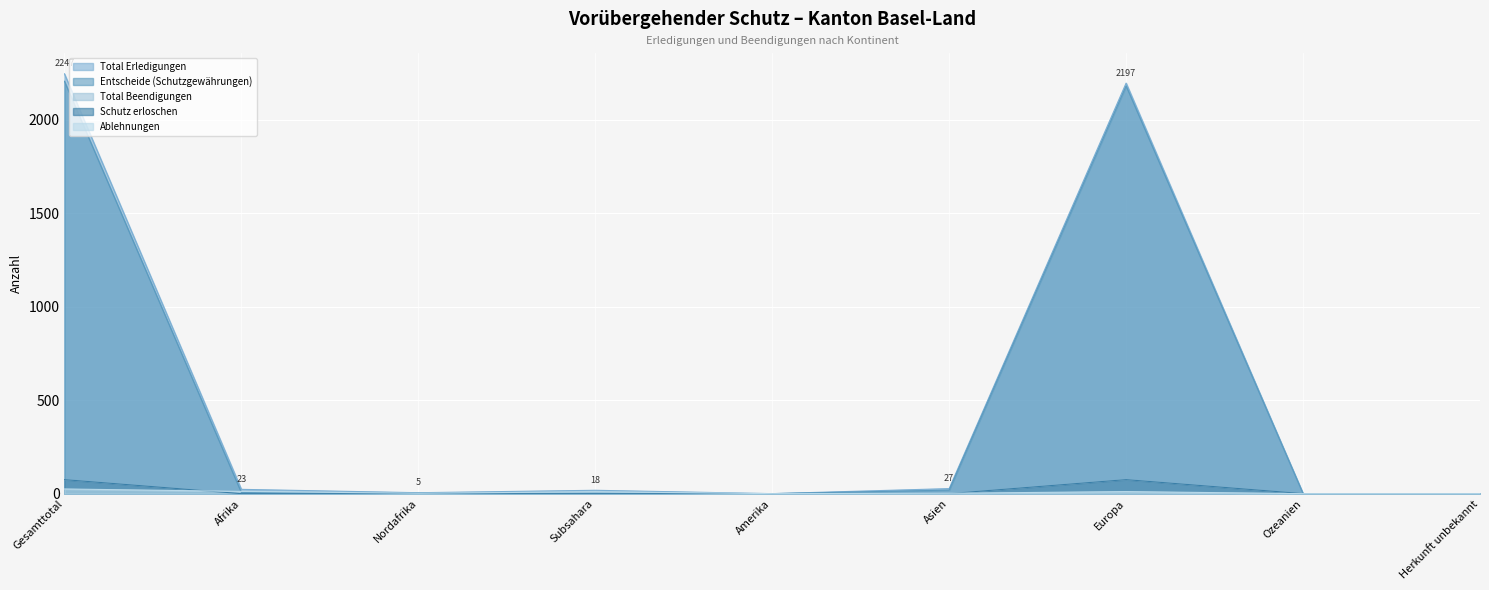

At how many categories does at least one series exceed 926?

2